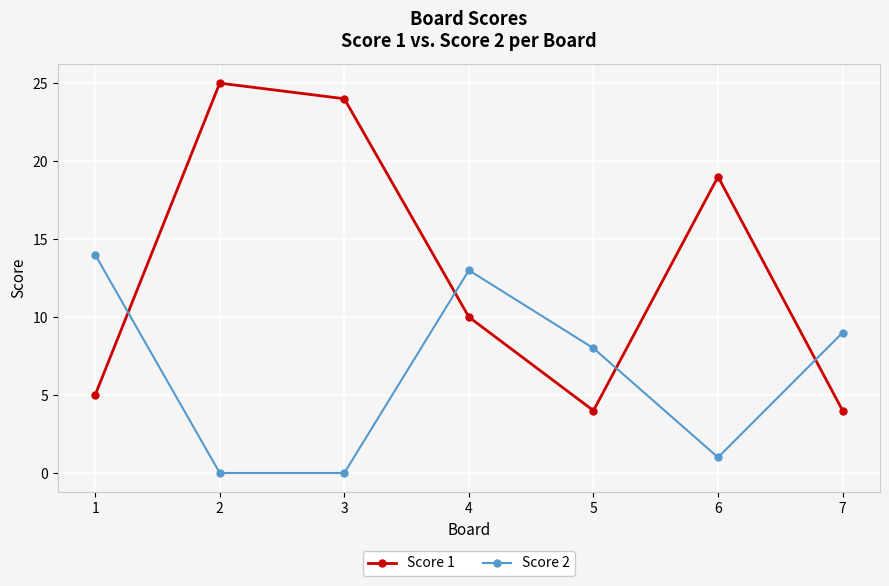

The value of Score 2 at 5 is 8. True or false?

True